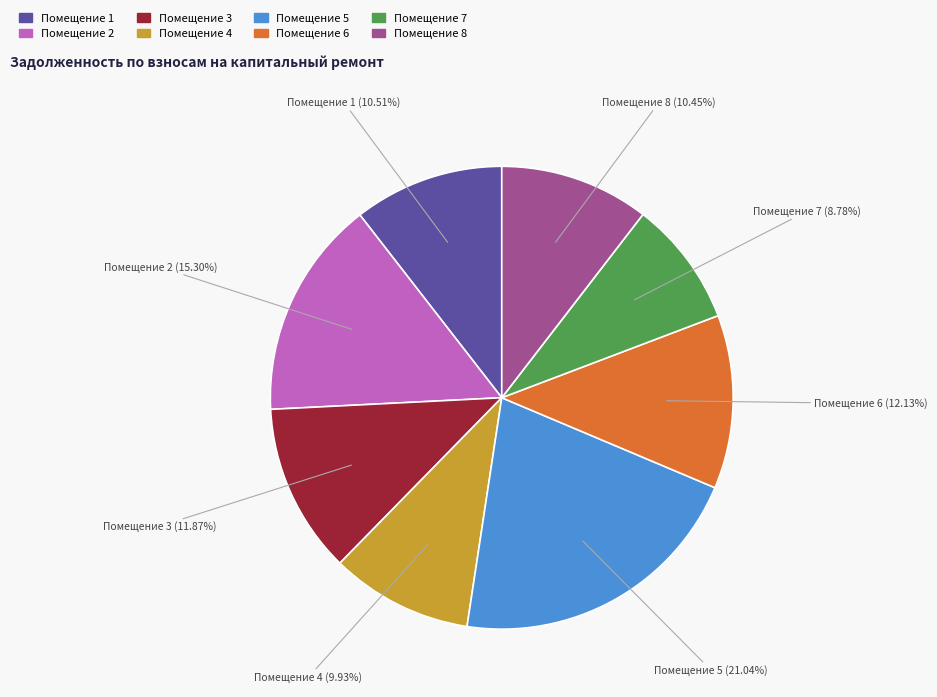

Is there a majority slice in this chart?

No